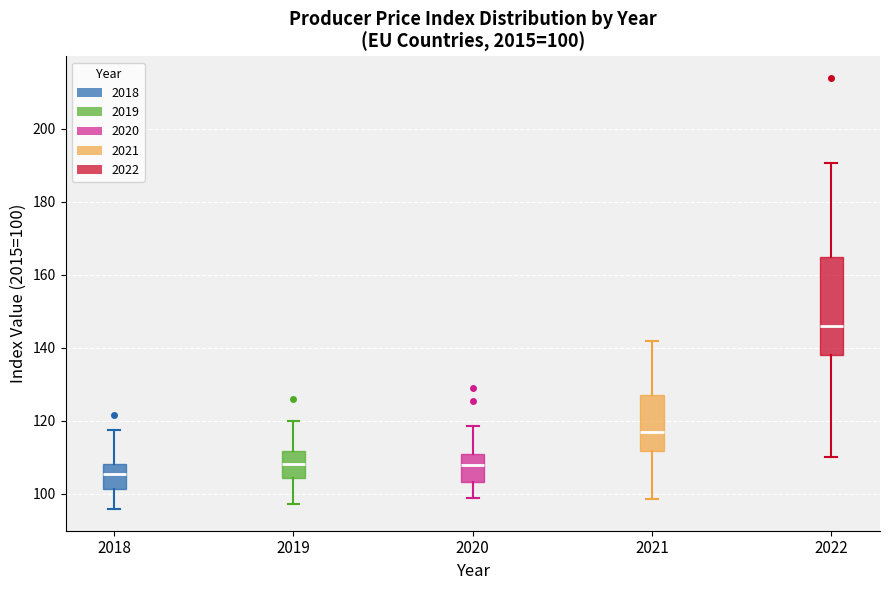

Which box has the lowest median line?

2018